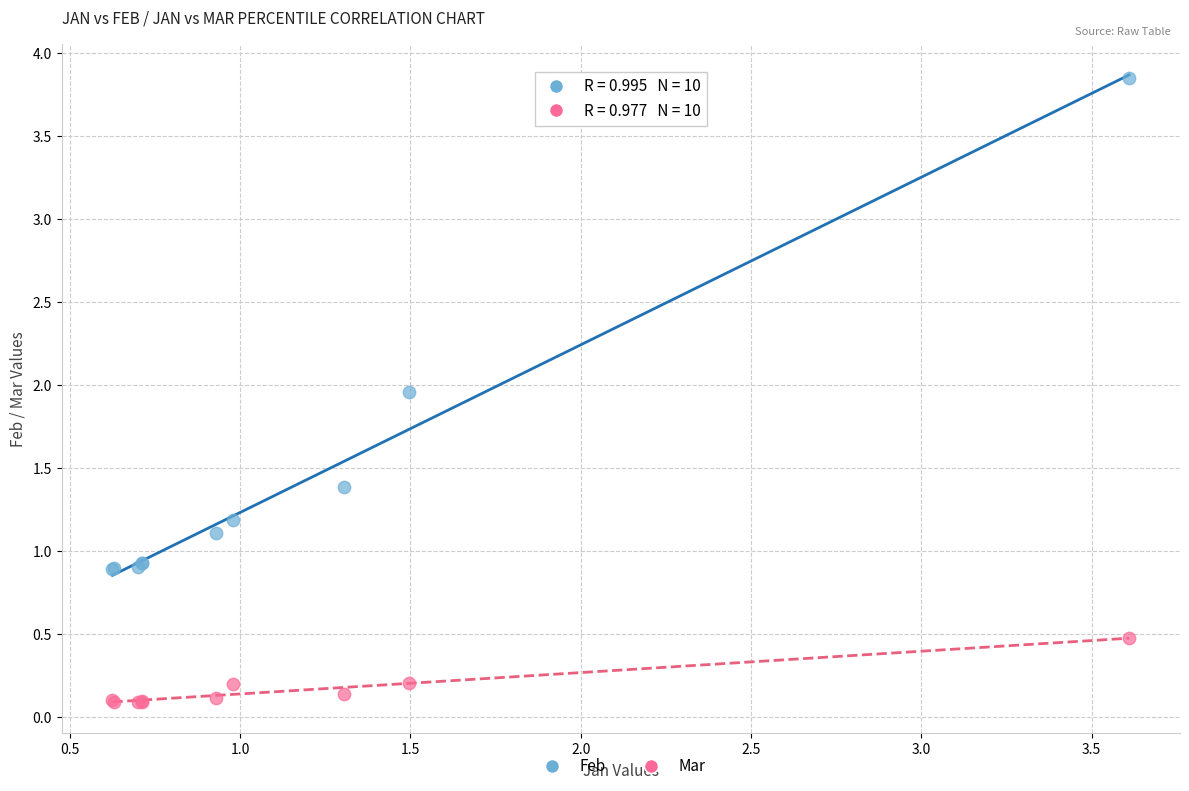

Which series reaches the maximum Y coordinate?

Feb